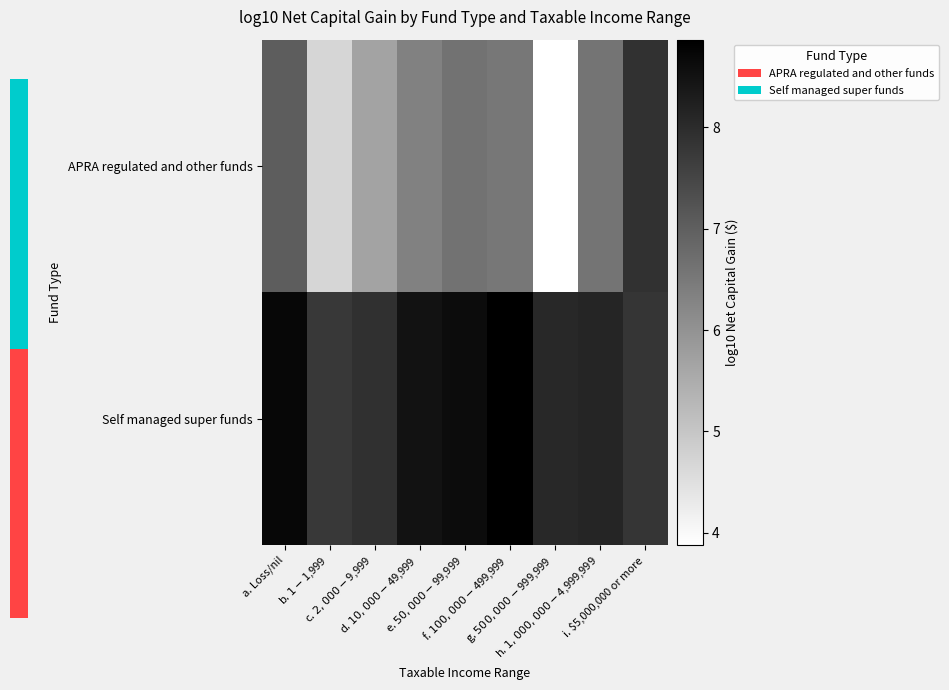

True or false: APRA regulated and other funds has a value of 5.7 at c. $2,000 - $9,999.

True